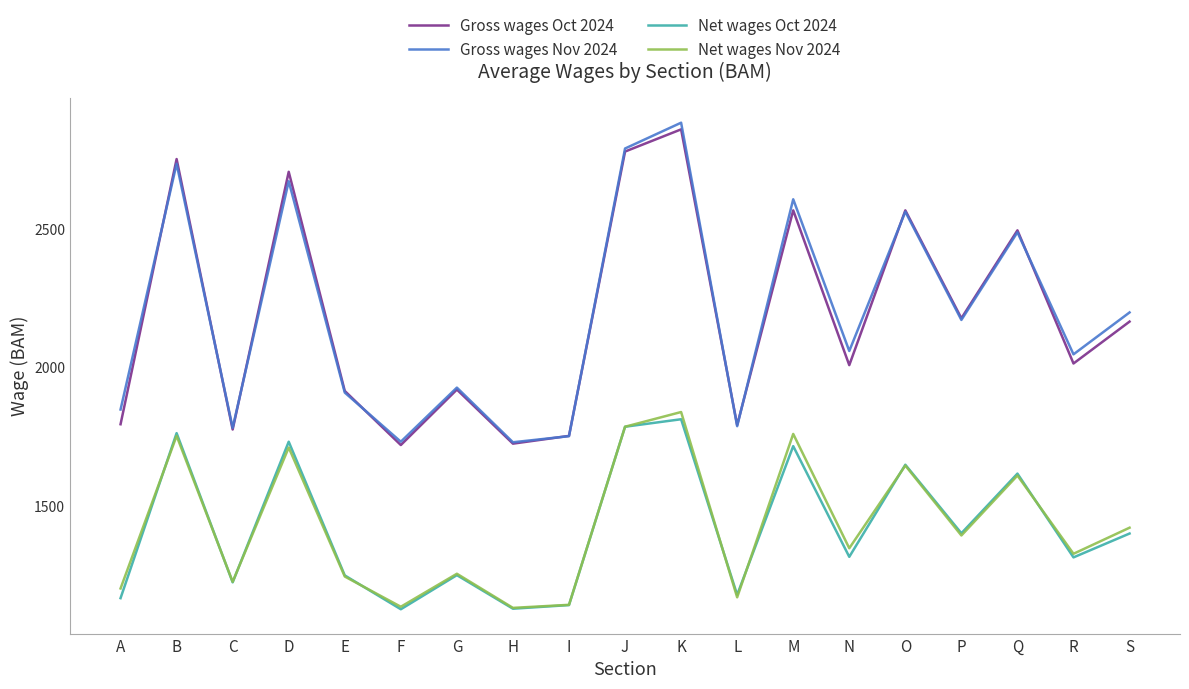

How many lines are shown in the chart?

4